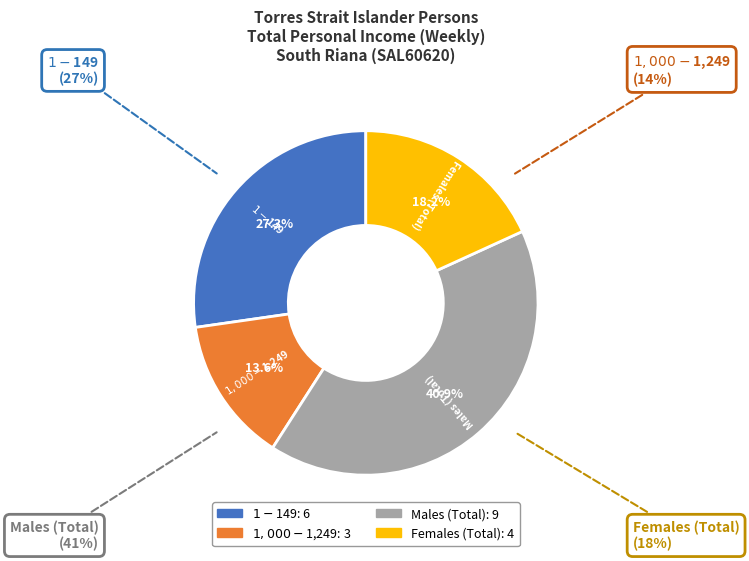

Is there a majority slice in this chart?

No